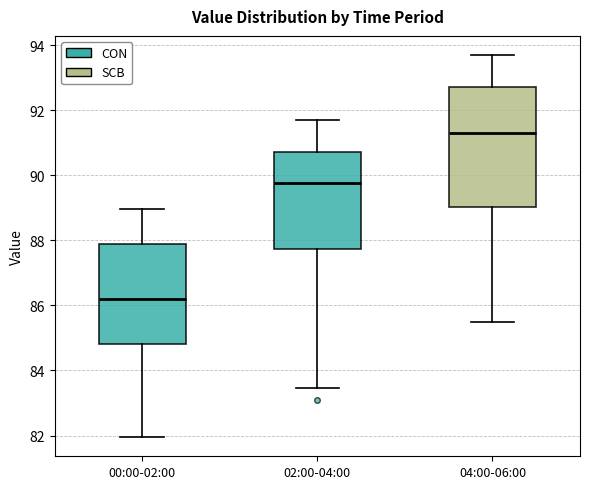

Reading left to right, transcribe this box plot: for each box, give where its median line is, the range the box spans, and where its two whiskers end, as read against the y-axis. The values are not printed on the chart, so give them approximately, as read against the axis.

00:00-02:00: median 86.2, box 84.8 to 87.8, whiskers 82.0 to 89.0
02:00-04:00: median 89.8, box 87.8 to 90.8, whiskers 83.4 to 91.8
04:00-06:00: median 91.4, box 89.0 to 92.8, whiskers 85.6 to 93.8